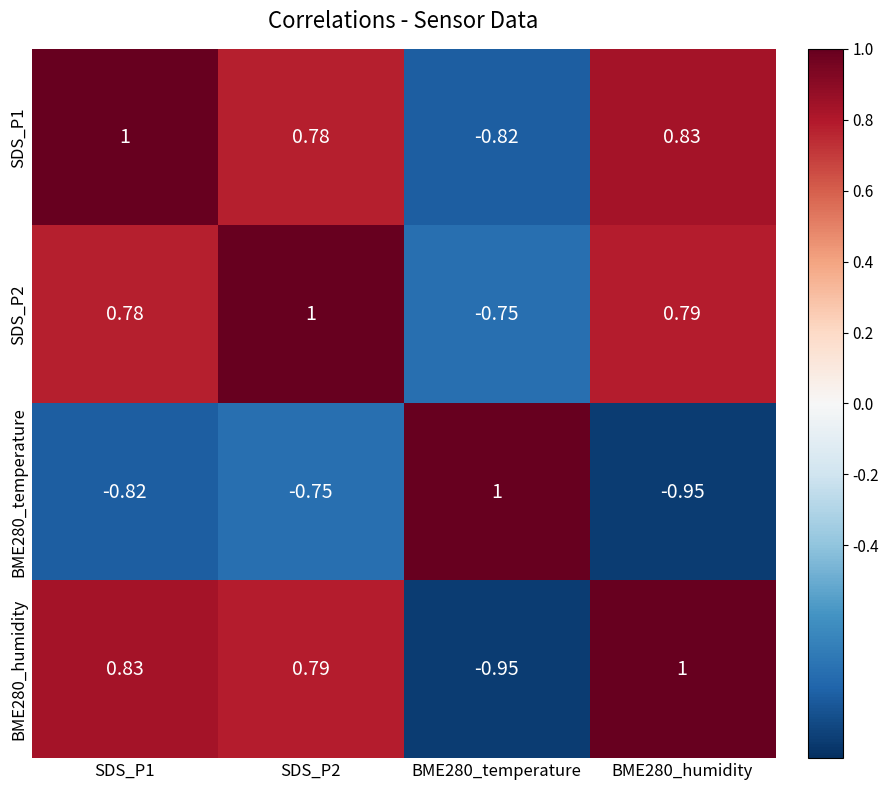

Is the value of BME280_temperature at BME280_humidity greater than the value of SDS_P2 at BME280_temperature?

No